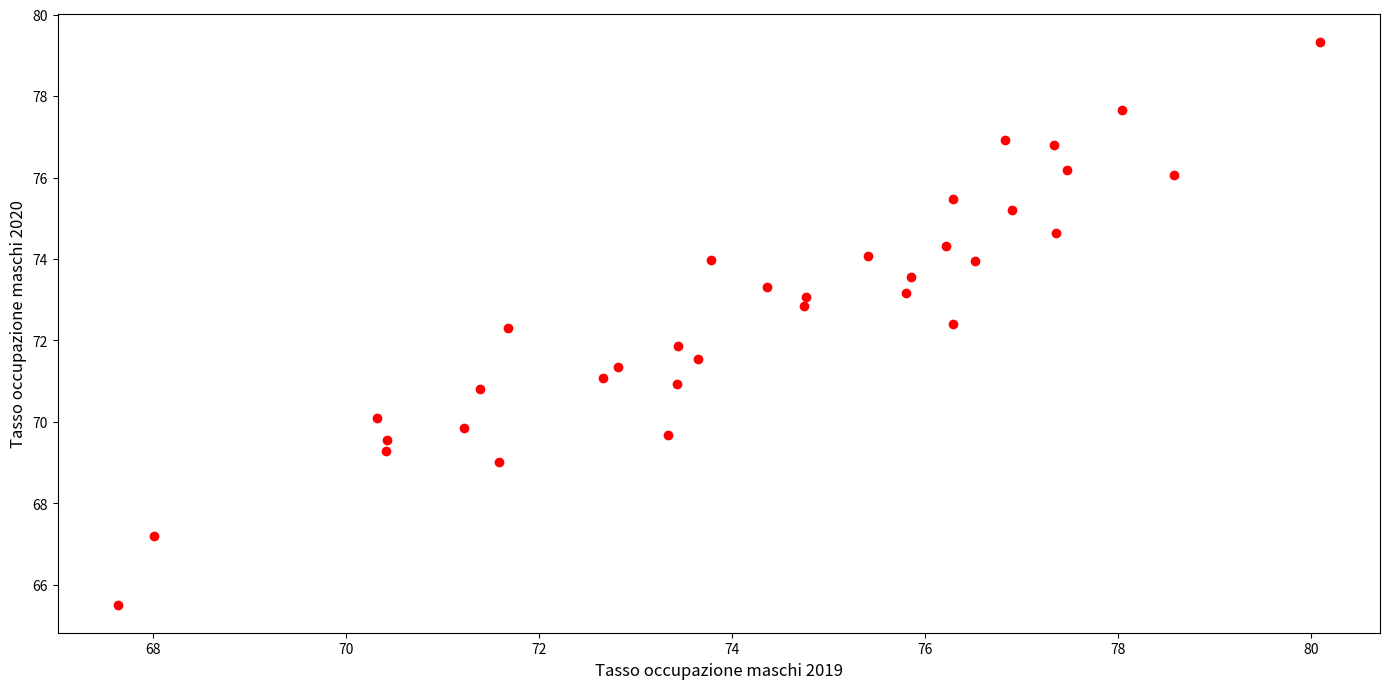

What is the range of X values (max minus min)?

12.5